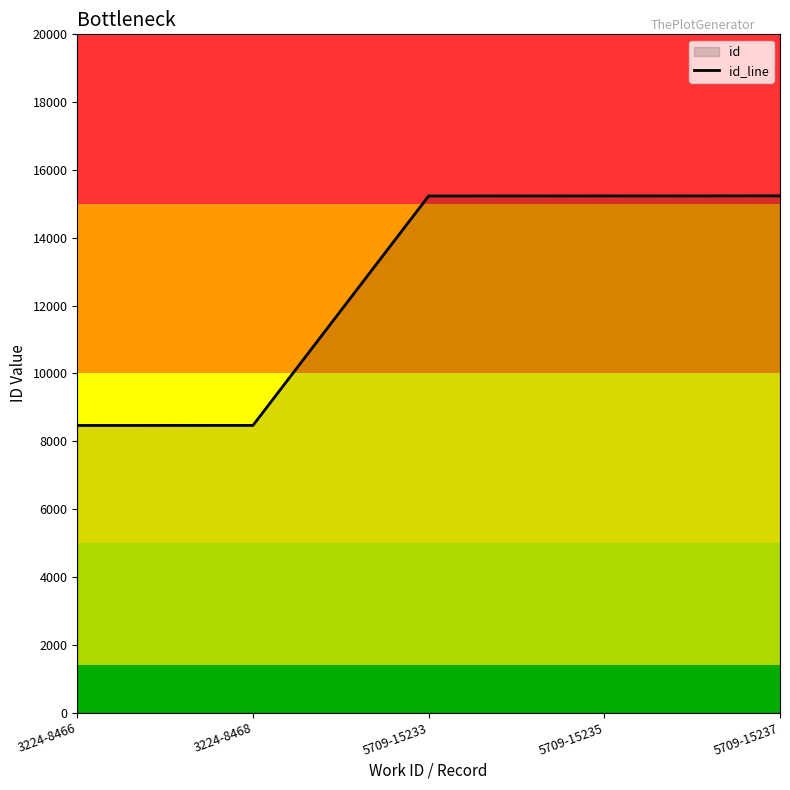

What is the difference between the maximum and minimum values?

6771